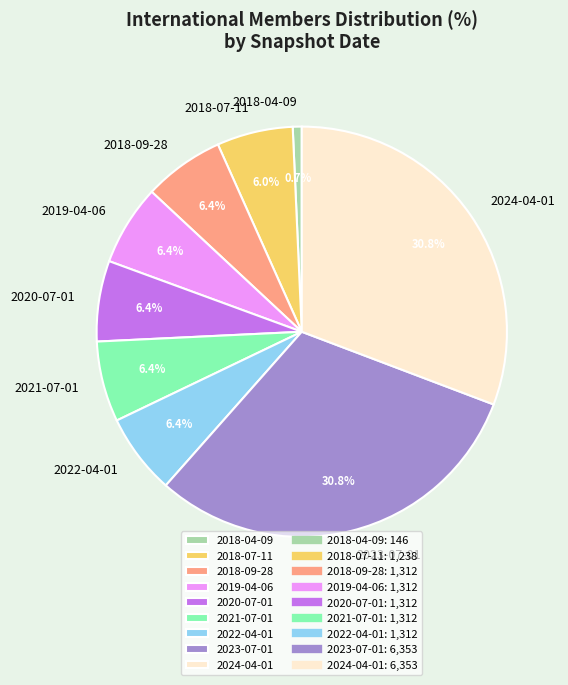

Does 2018-07-11 account for over 50% of the chart?

No